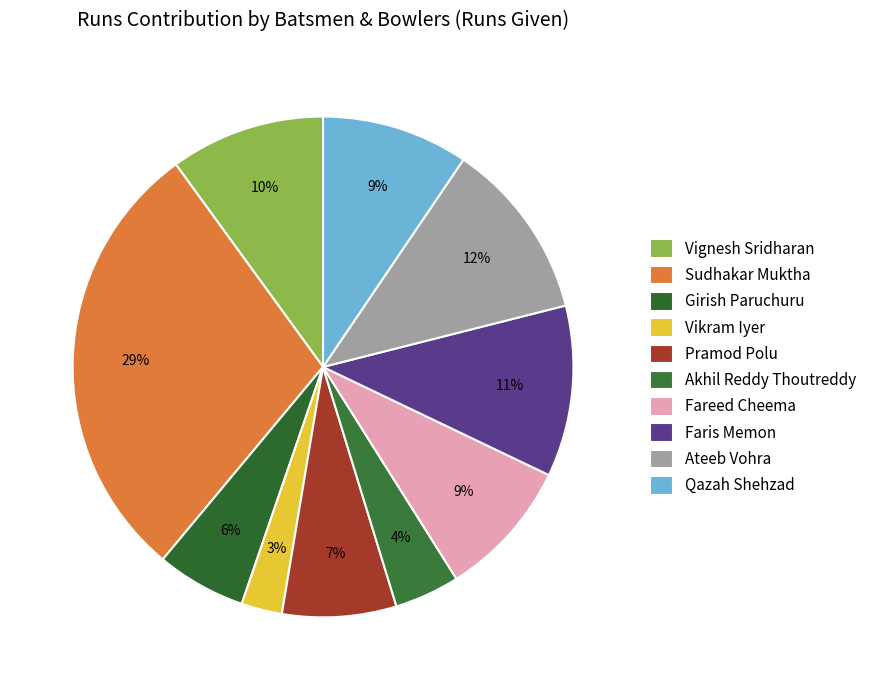

How many segments does this pie chart have?

10